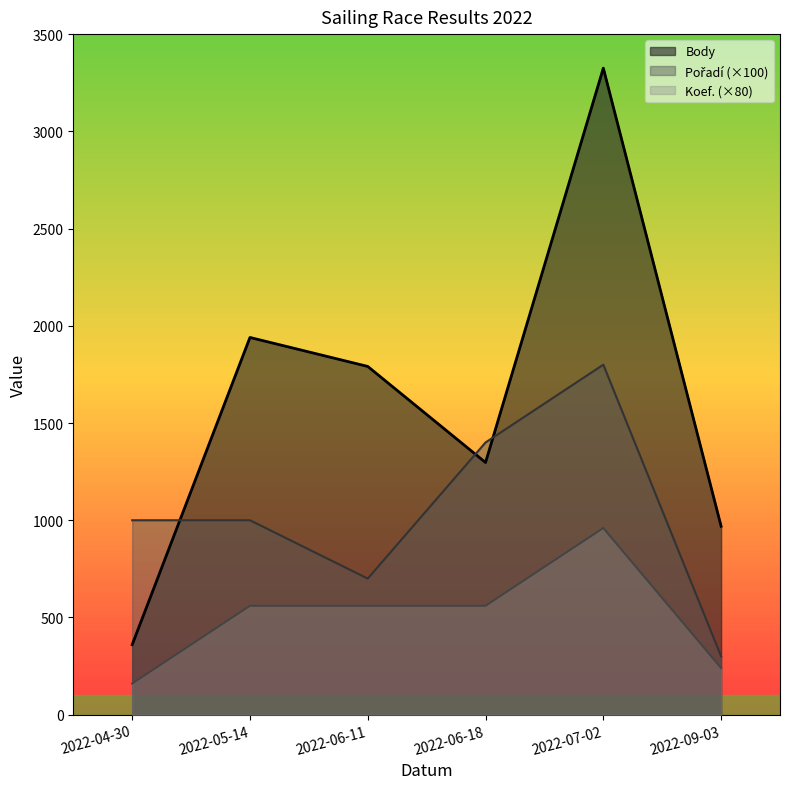

Reading left to right, transcribe all the data shown in this chart.

Body: 2022-04-30=360	2022-05-14=1940	2022-06-11=1791	2022-06-18=1297	2022-07-02=3325	2022-09-03=969
Pořadí: 2022-04-30=1000	2022-05-14=1000	2022-06-11=700	2022-06-18=1400	2022-07-02=1800	2022-09-03=300
Koef.: 2022-04-30=160	2022-05-14=560	2022-06-11=560	2022-06-18=560	2022-07-02=960	2022-09-03=240